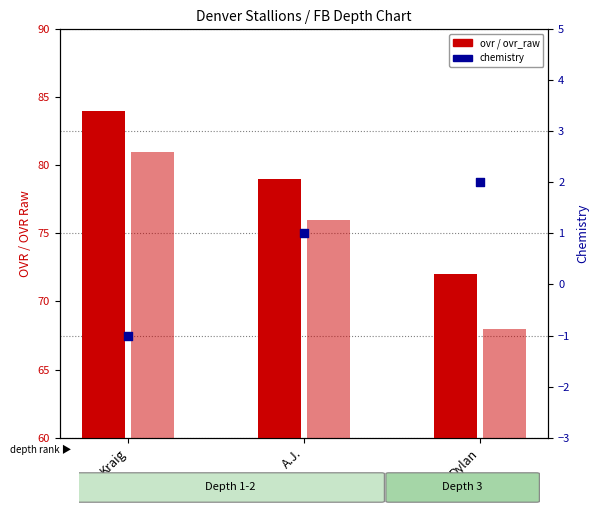

Is the value of ovr_raw at Kraig greater than the value of ovr at A.J.?

Yes